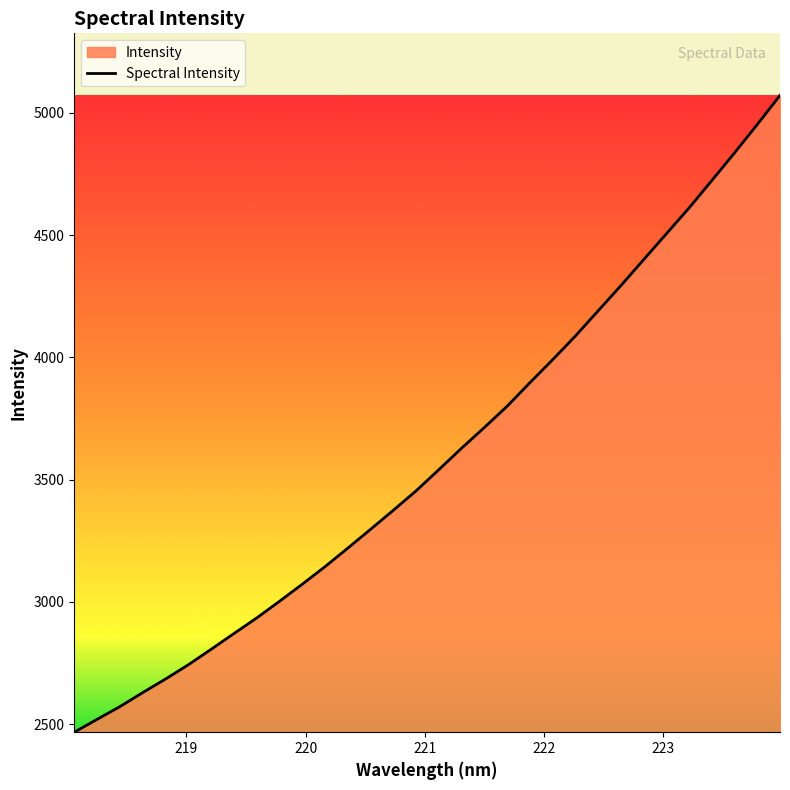

How many data points are above 3540?

16